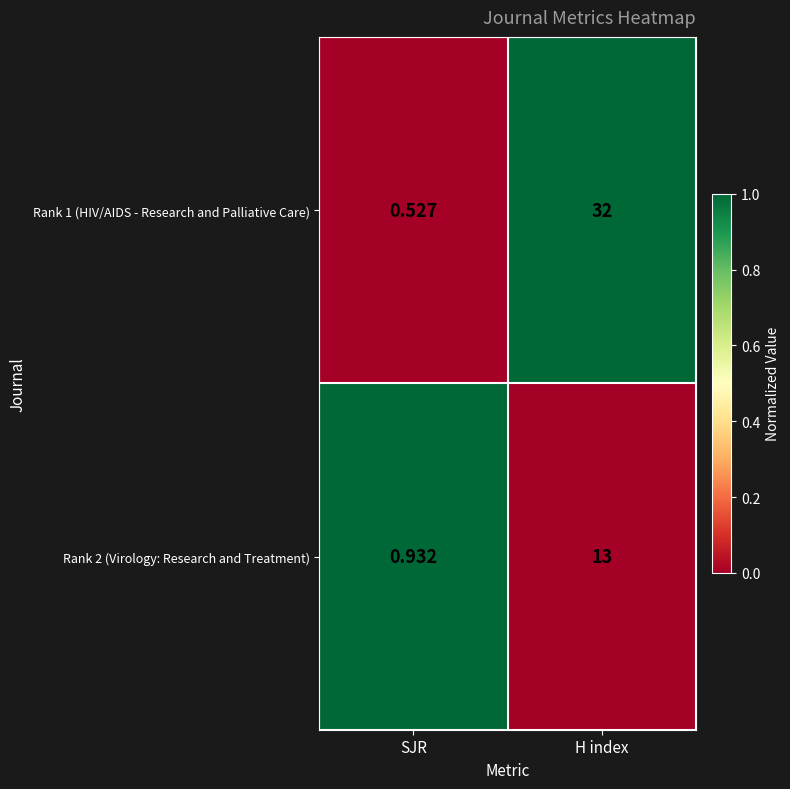

Where is Rank 1 (HIV/AIDS - Research and Palliative Care) nearest to the value 16?

SJR